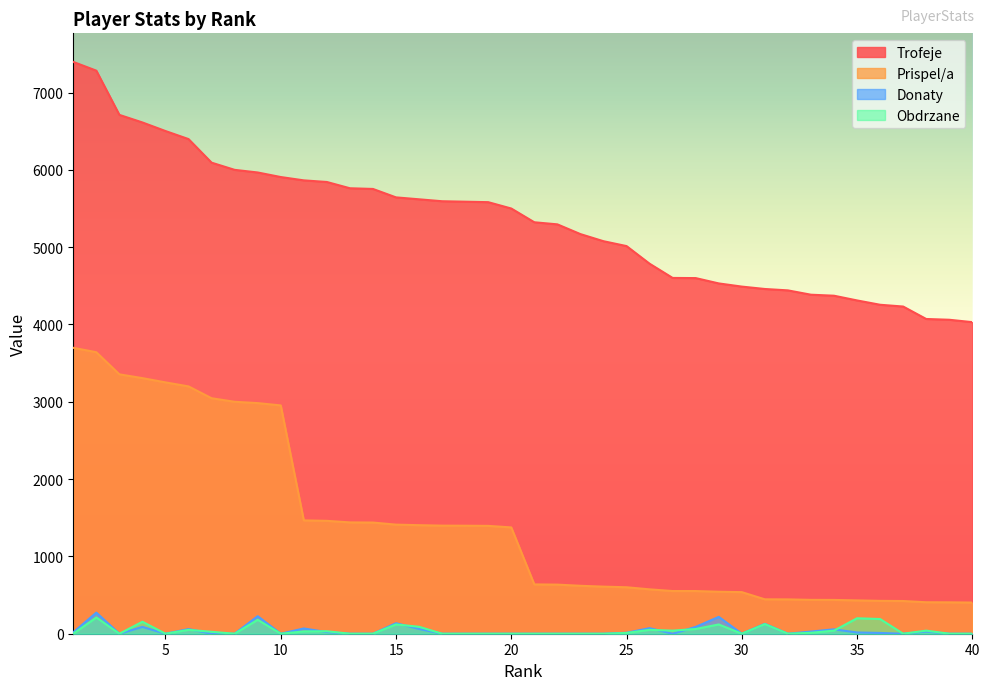

At which category does the chart reach its minimum across all series?

3